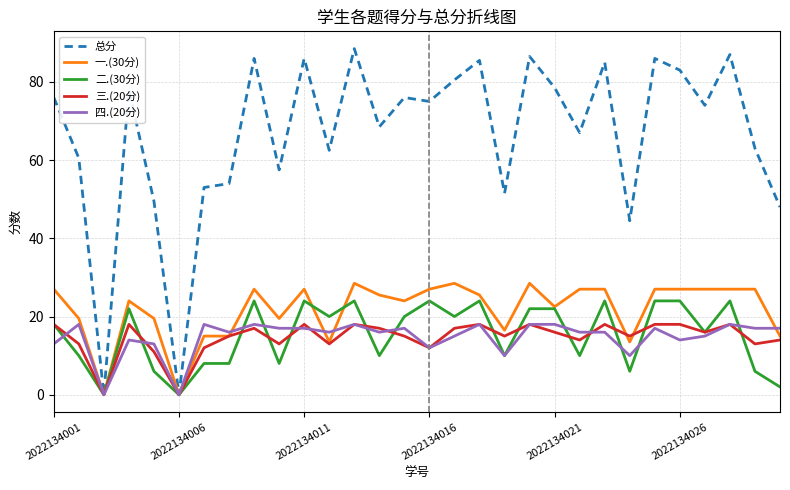

What is the maximum value shown in the chart?

88.5